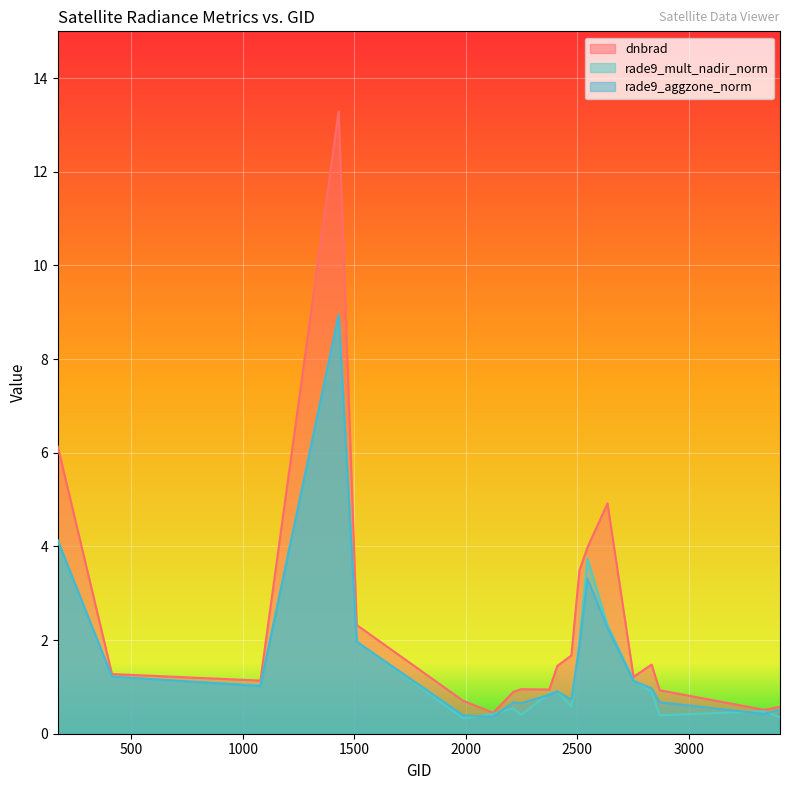

At which label does rade9_mult_nadir_norm reach its peak?

1430